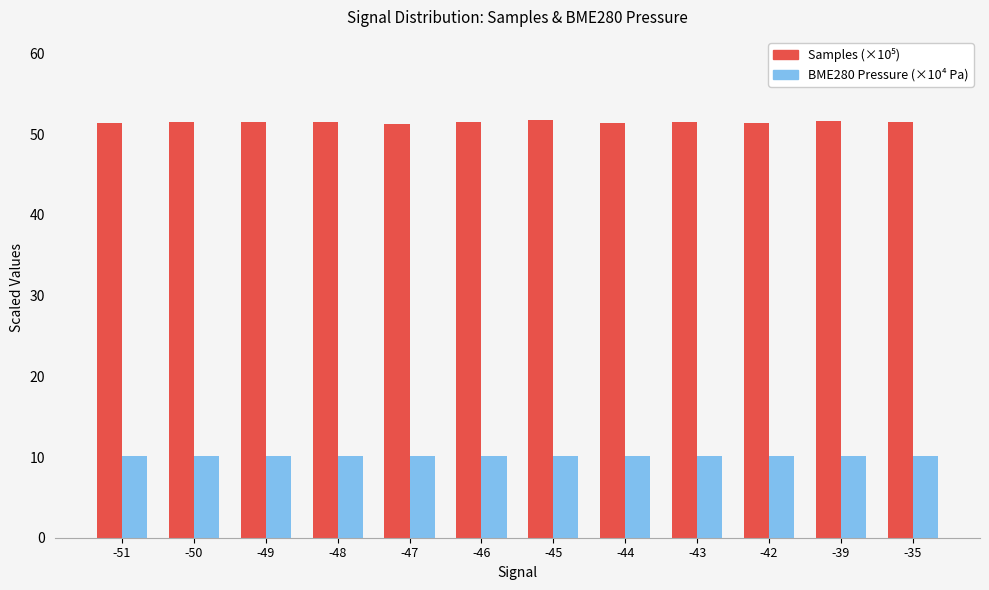

Count the BME280 Pressure (×10⁴ Pa) values in the range 10 to 11.

12